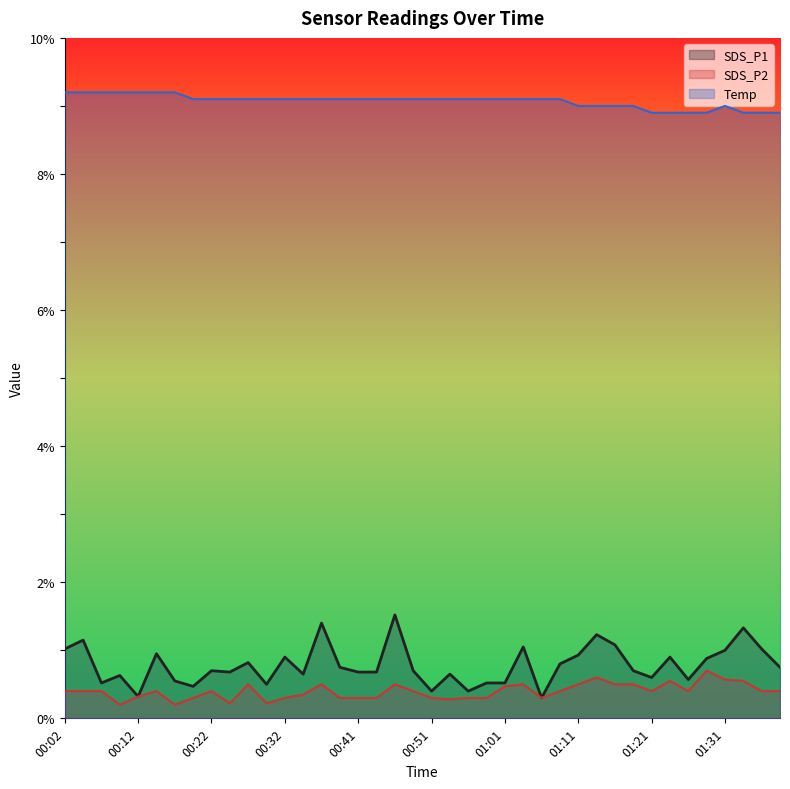

The Temp series shows 12.3 at 01:33. True or false?

False